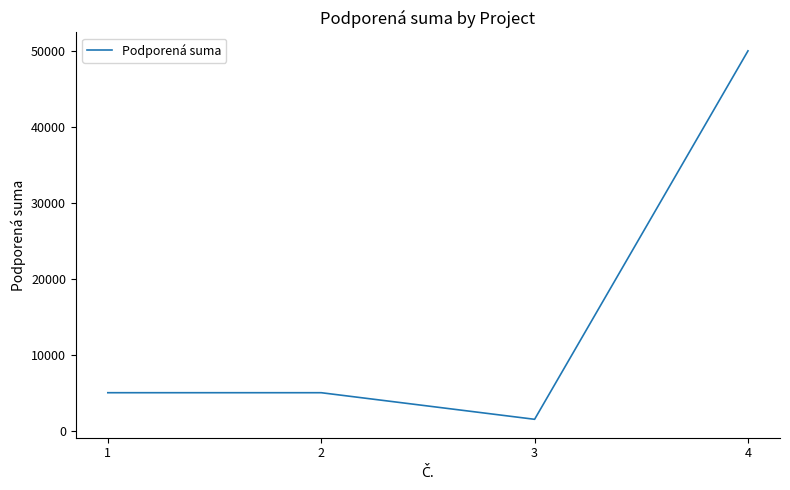

Read the value at 3, to the nearest 50.

1500